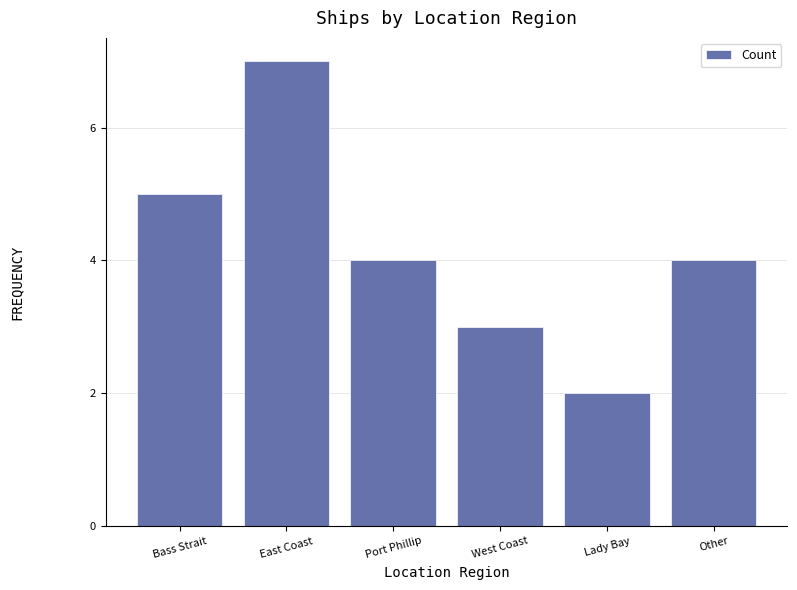

Approximately how many times larger is the value at Lady Bay compared to Other?

0.5